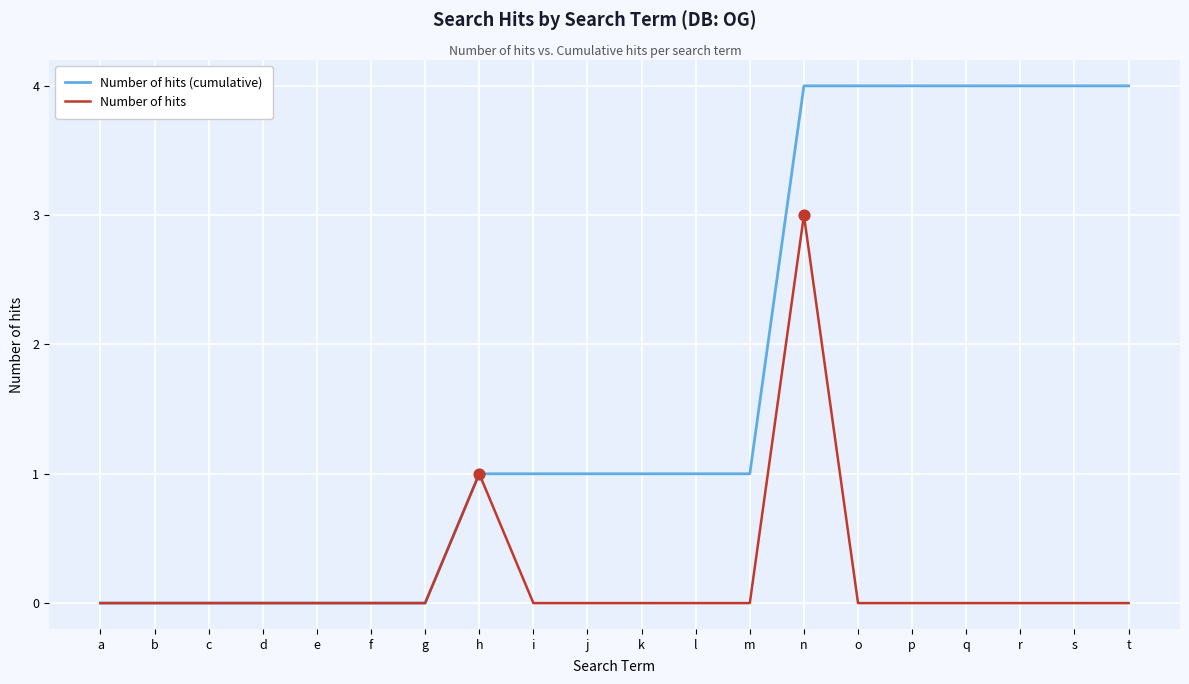

Which series has the widest spread of values?

Number of hits (cumulative)